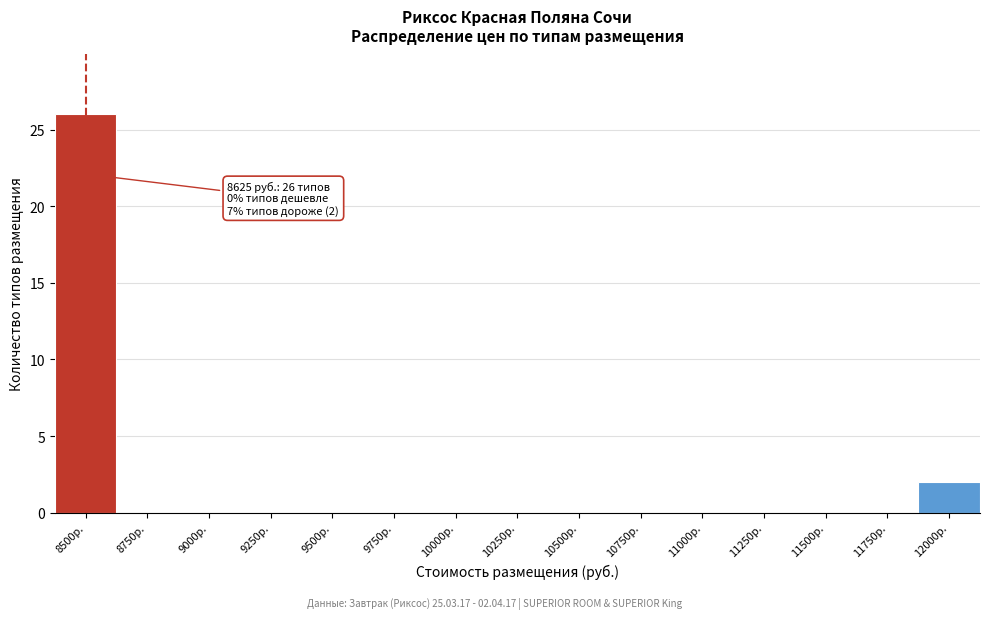

Reading left to right, list all the values displayed in this chart.

8500р.=26	8750р.=0	9000р.=0	9250р.=0	9500р.=0	9750р.=0	10000р.=0	10250р.=0	10500р.=0	10750р.=0	11000р.=0	11250р.=0	11500р.=0	11750р.=0	12000р.=2